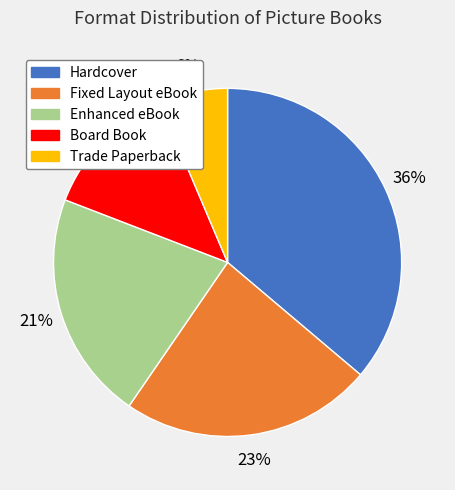

Does Enhanced eBook account for over 50% of the chart?

No